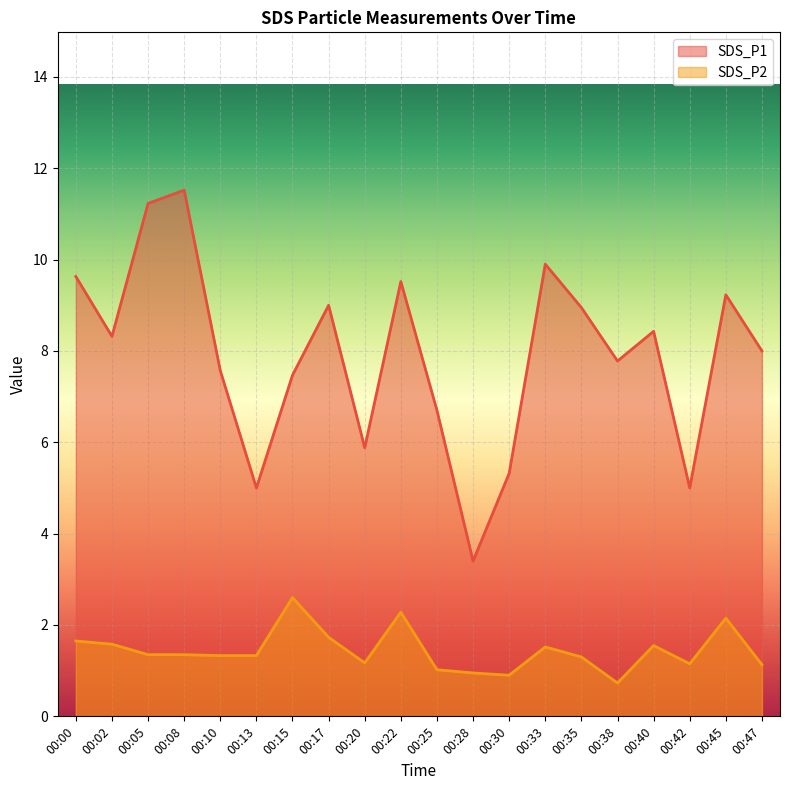

What is the total value across all series at 00:10?

8.9